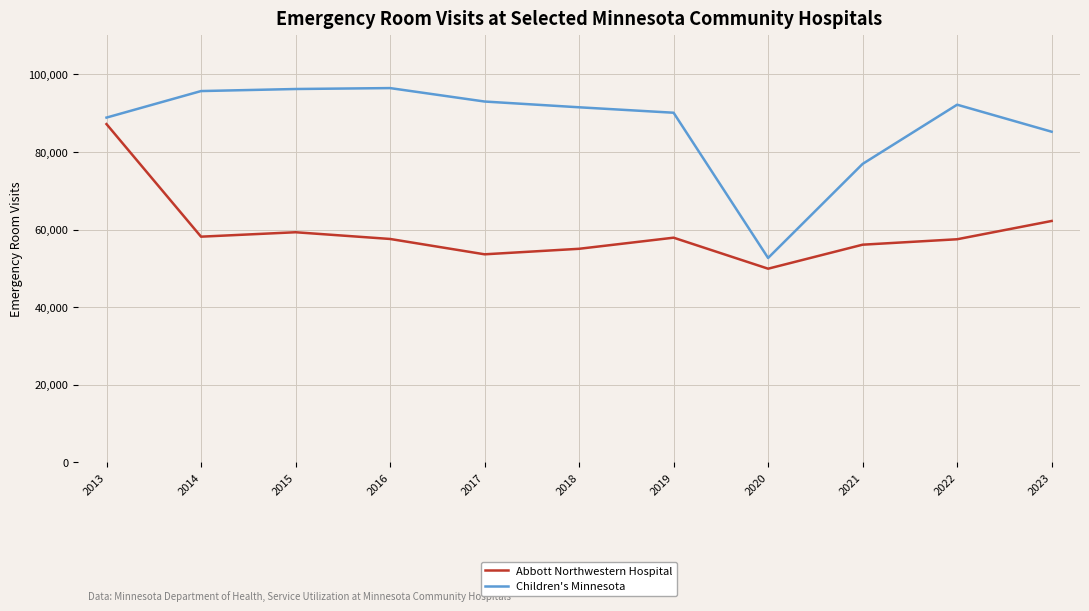

The Children's Minnesota series shows 51401 at 2015. True or false?

False